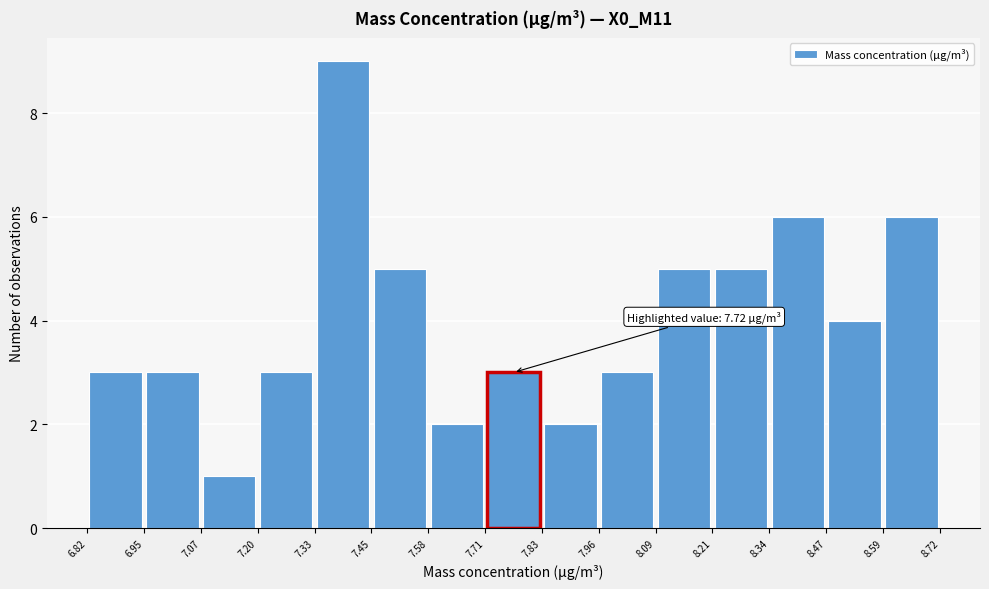

Which range on the x-axis has the tallest bar?

7.33 to 7.45